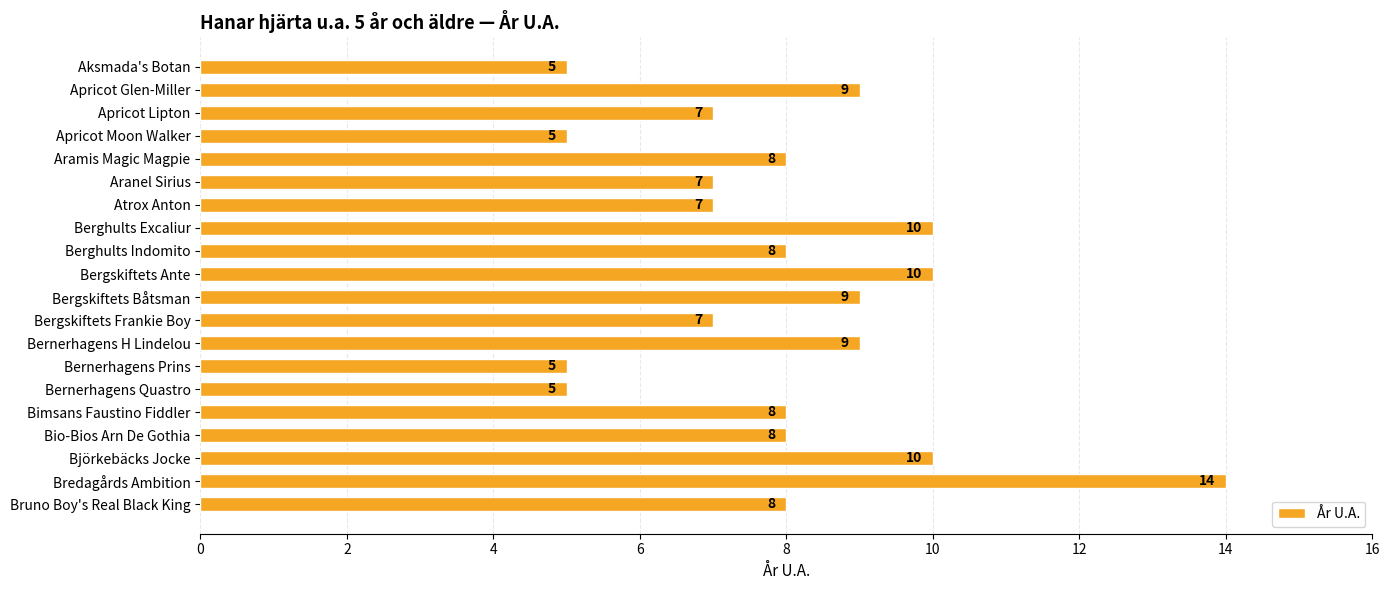

What is the difference between the second highest and second lowest values?

5